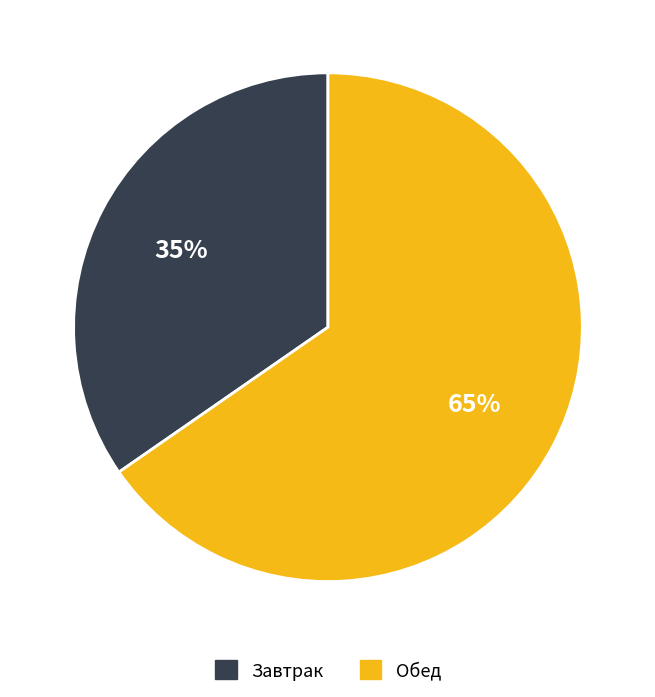

To the nearest percent, what is the combined percentage of Обед and Завтрак?

100%